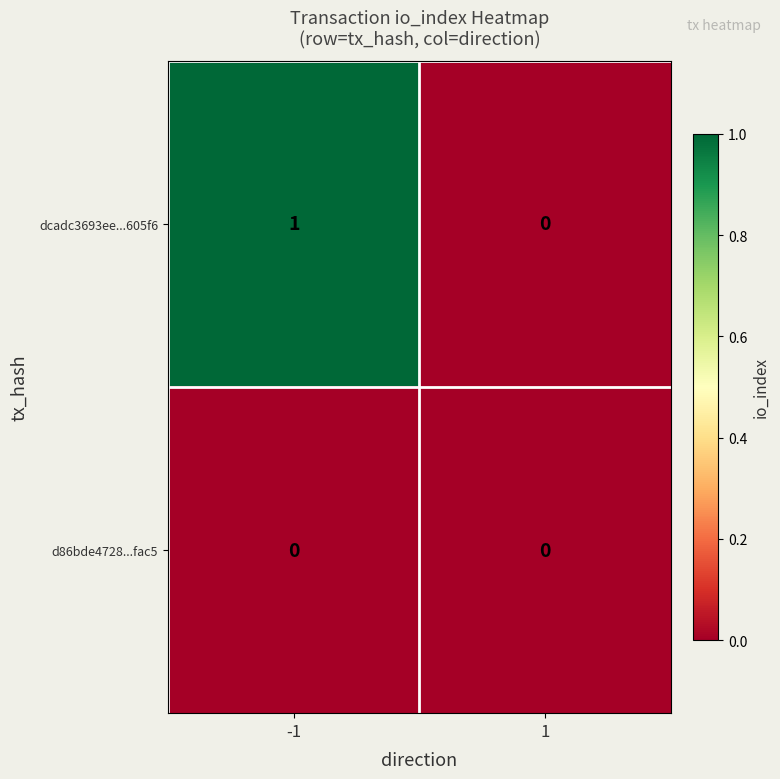

At which category is the sum across all series the highest?

-1